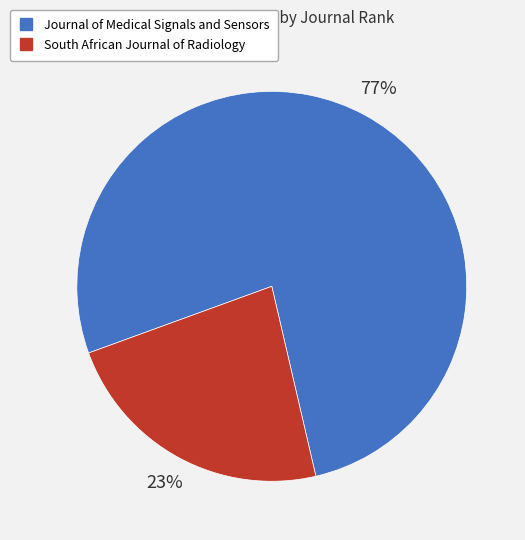

Is the sum of Journal of Medical Signals and Sensors and South African Journal of Radiology greater than half?

Yes